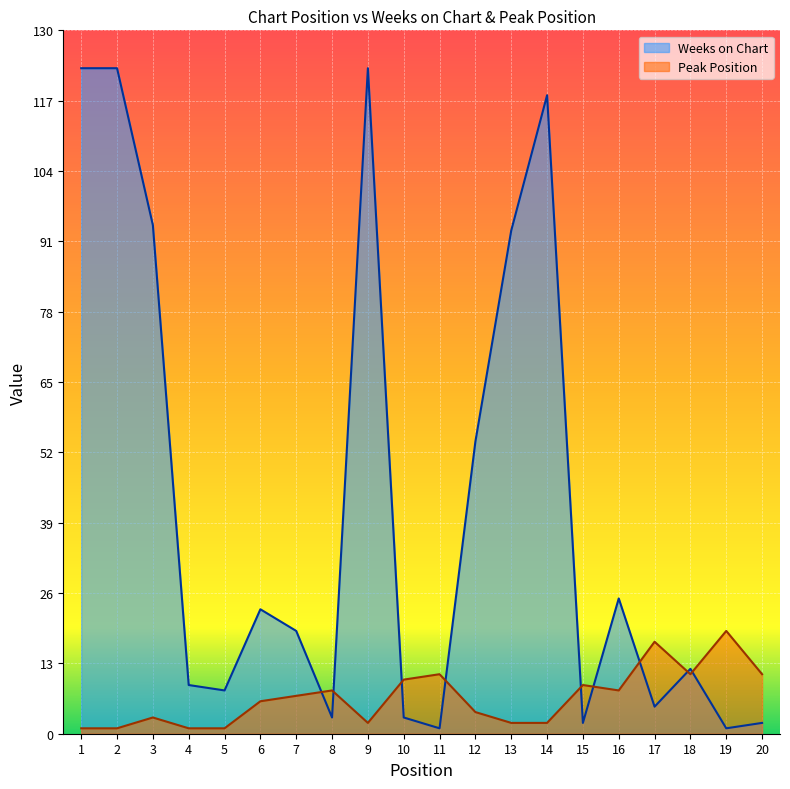

At which label is Weeks on Chart closest to 62?

12